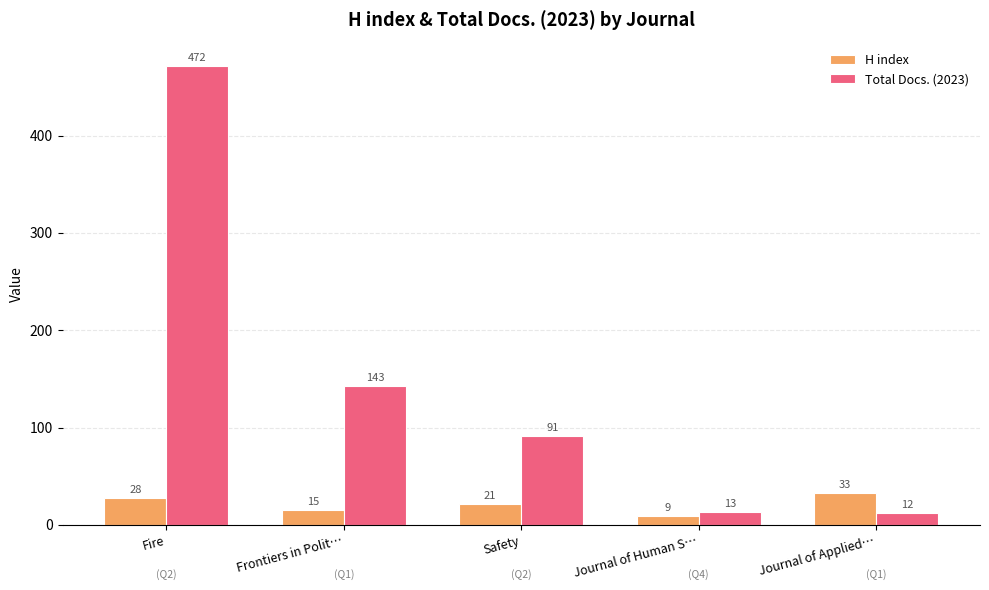

True or false: Total Docs. (2023) has a value of 728 at Fire.

False